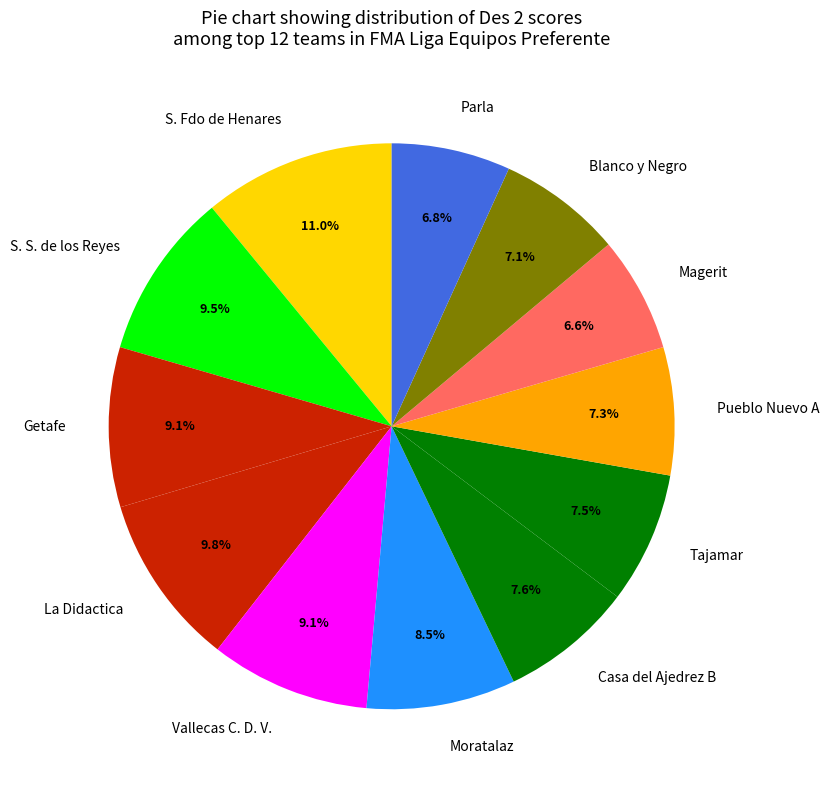

To the nearest percent, what is the difference between the largest and smallest slice percentages?

4%